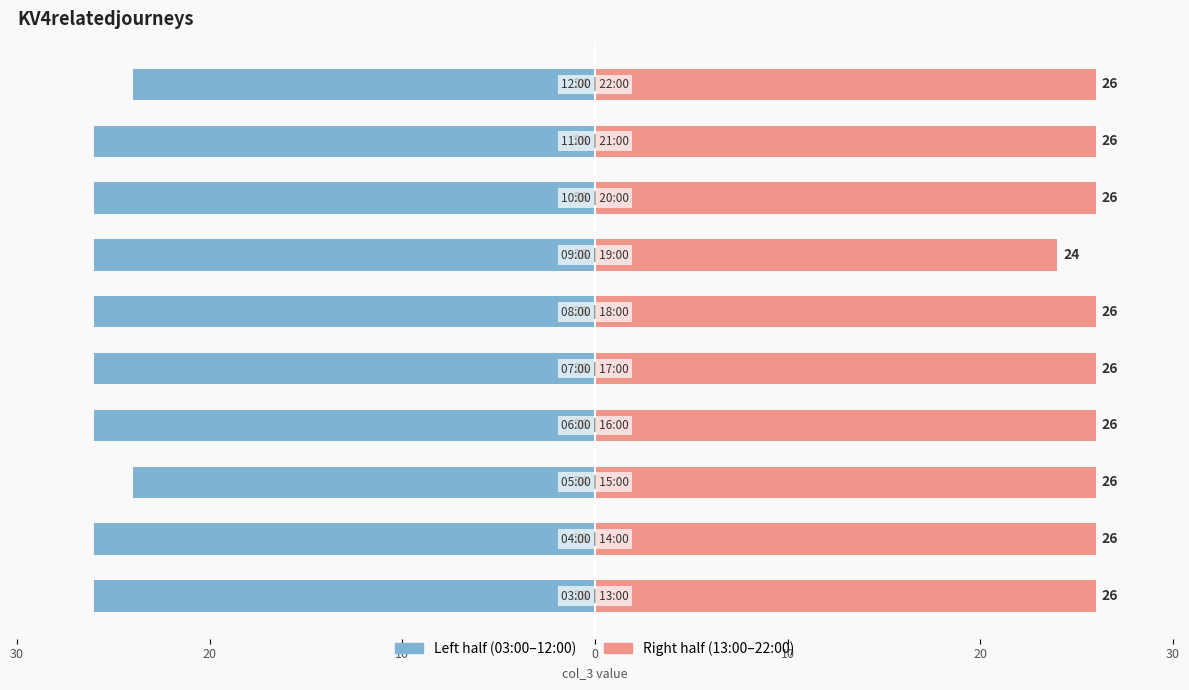

What is the difference between the maximum and minimum values in the Left half (03:00–12:00) series?

2